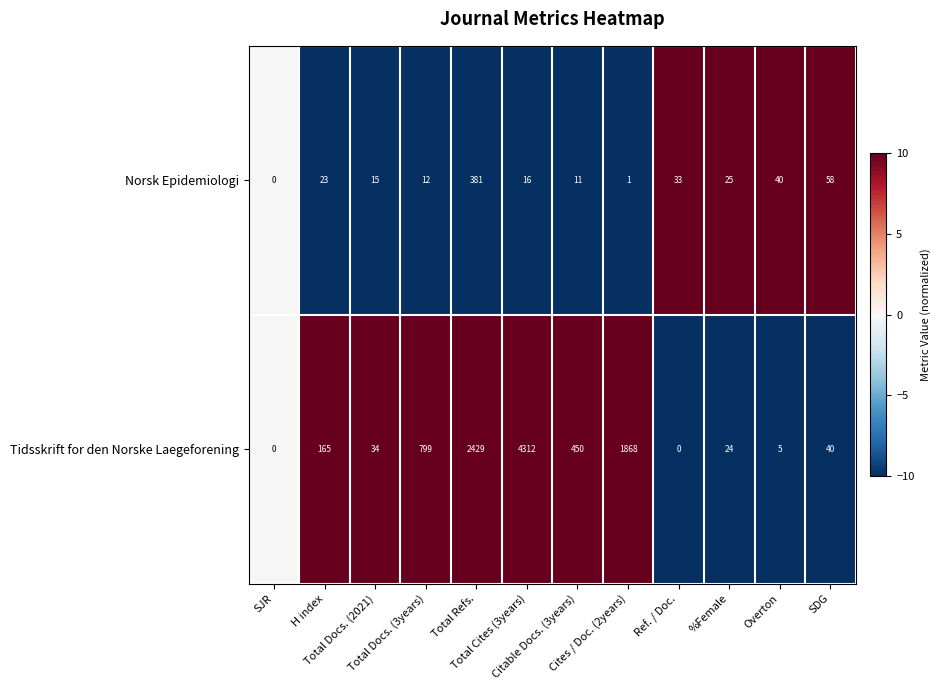

What is the average value of the Tidsskrift for den Norske Laegeforening series?

844